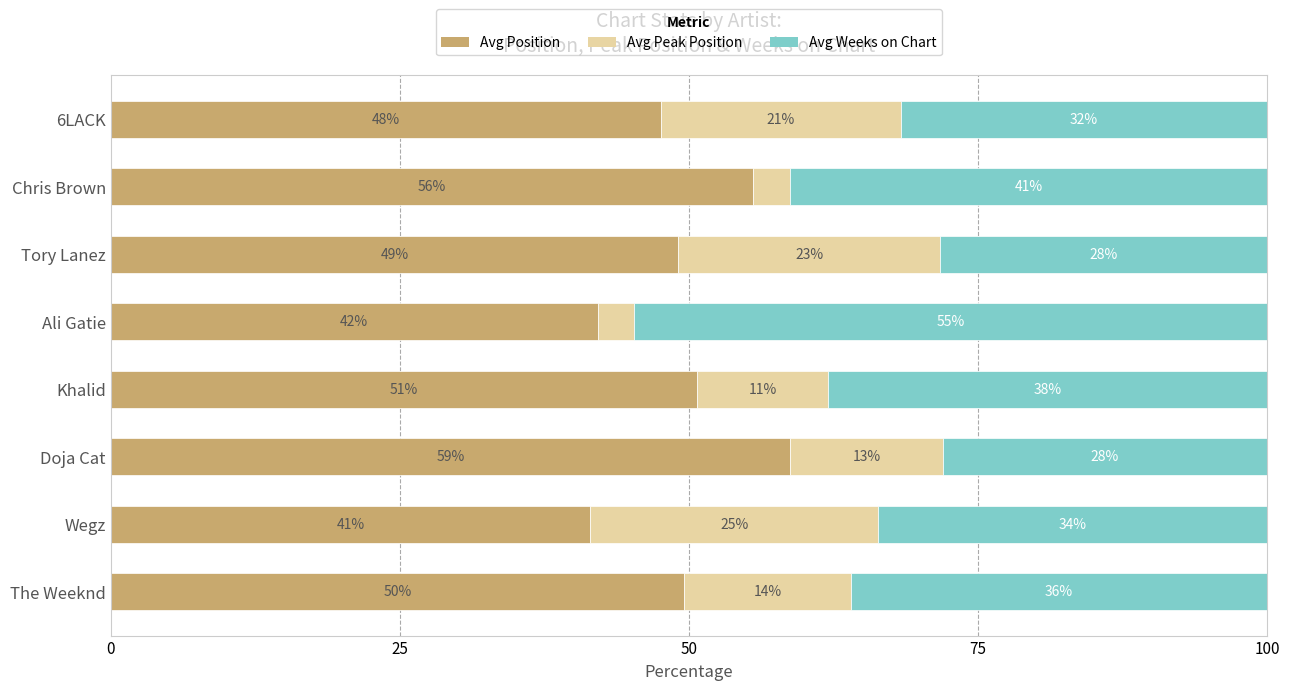

What are all the series names shown in the legend?

Avg Position, Avg Peak Position, Avg Weeks on Chart